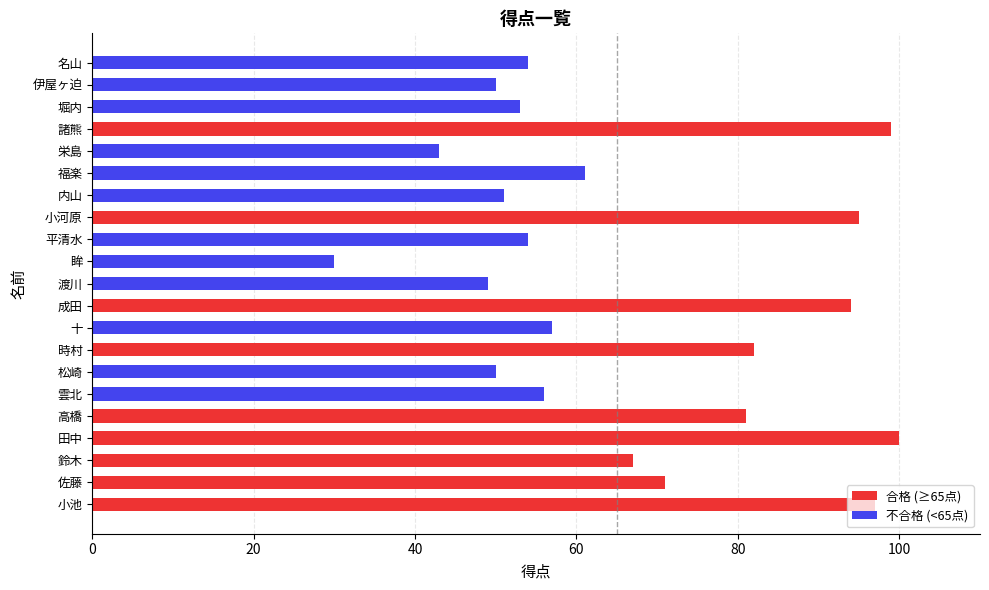

Approximately how many times larger is the value at 田中 compared to 鈴木?

1.5